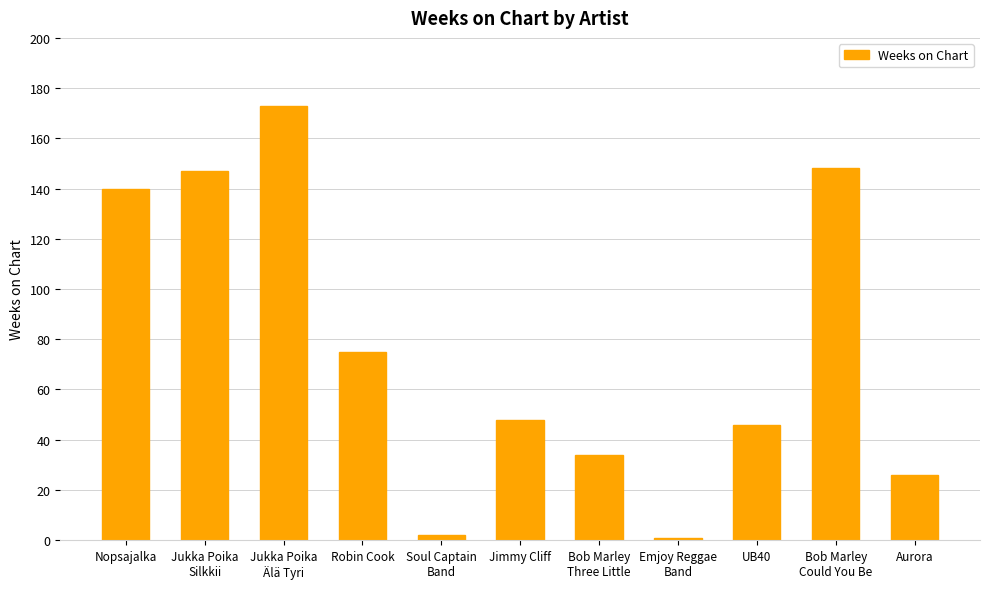

What is the label of the 6th bar from the left?

Jimmy Cliff